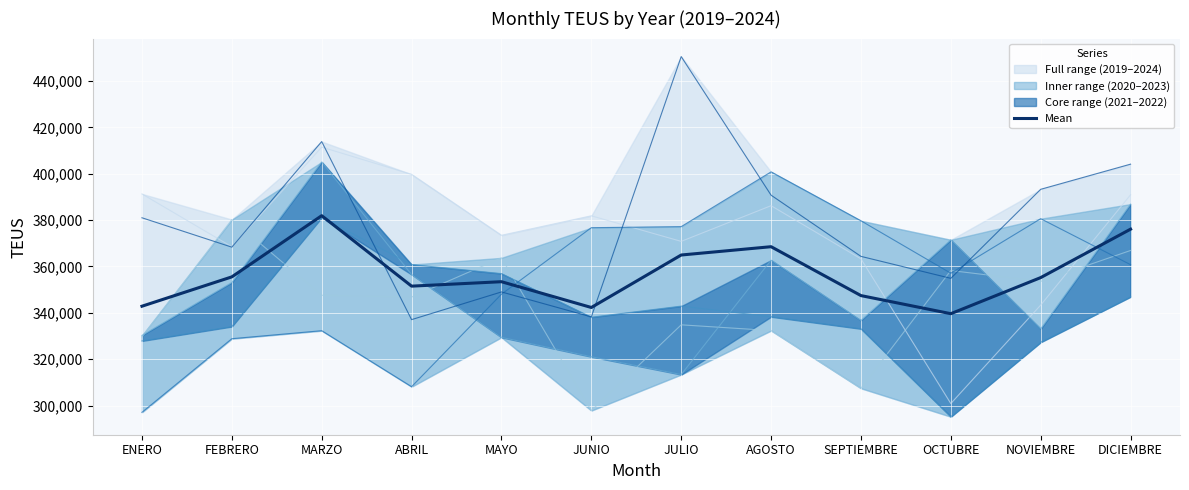

Reading left to right, list all the values displayed in this chart.

ENERO=342827.1	FEBRERO=355487.2	MARZO=381881.5	ABRIL=351490.2	MAYO=353402.7	JUNIO=342282.7	JULIO=364916.8	AGOSTO=368501.6	SEPTIEMBRE=347413.5	OCTUBRE=339604.0	NOVIEMBRE=355176.2	DICIEMBRE=376069.0